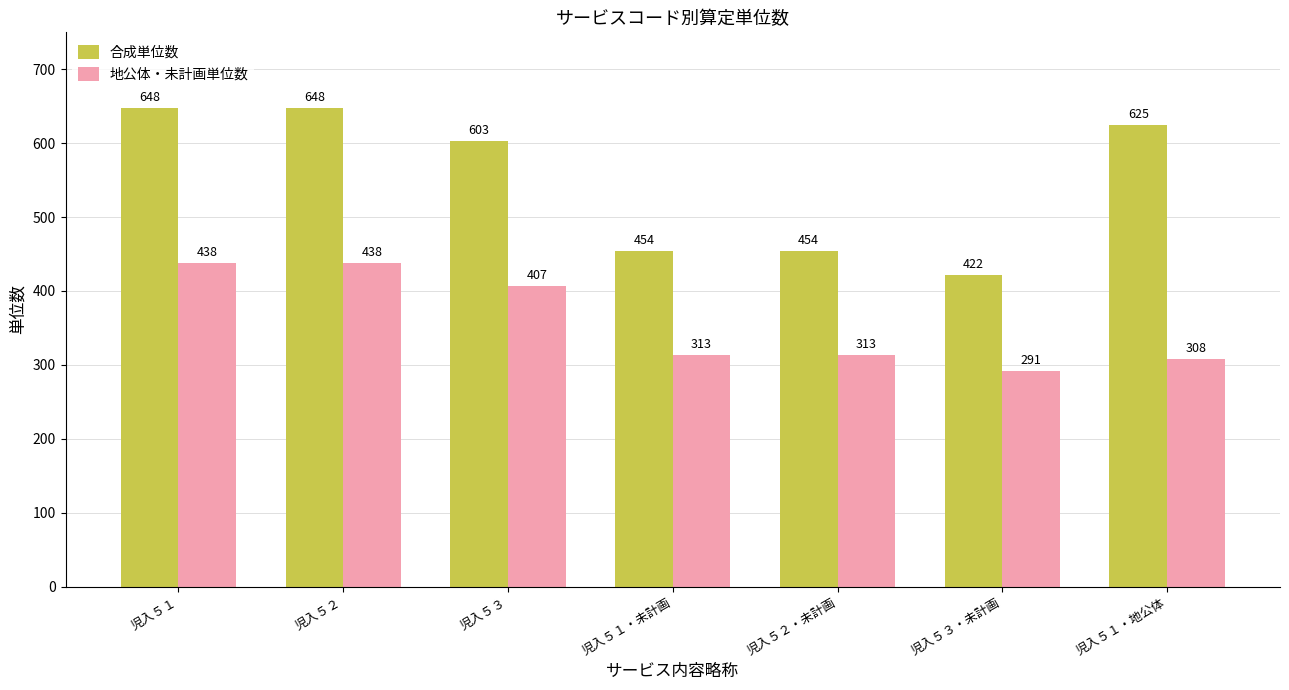

Reading left to right, list all the values displayed in this chart.

合成単位数: 648	648	603	454	454	422	625
地公体・未計画単位数: 438	438	407	313	313	291	308